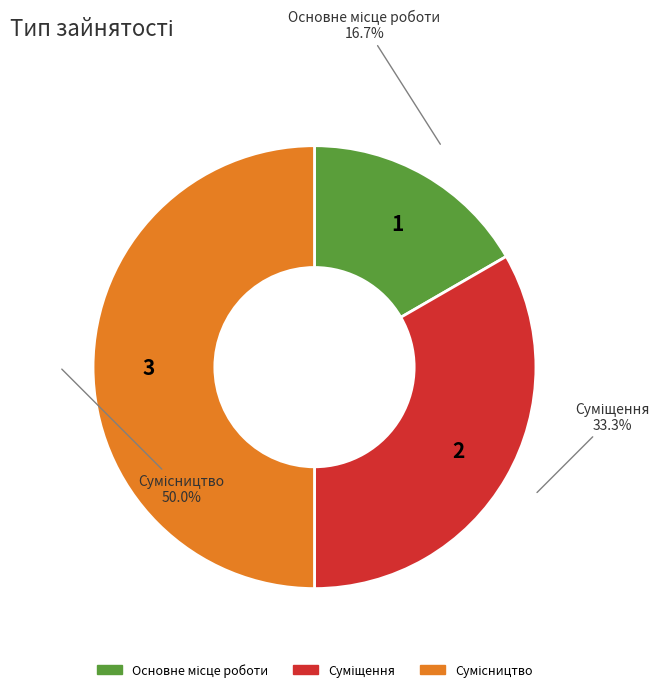

To the nearest percent, what is the combined percentage of Суміщення and Основне місце роботи?

50%